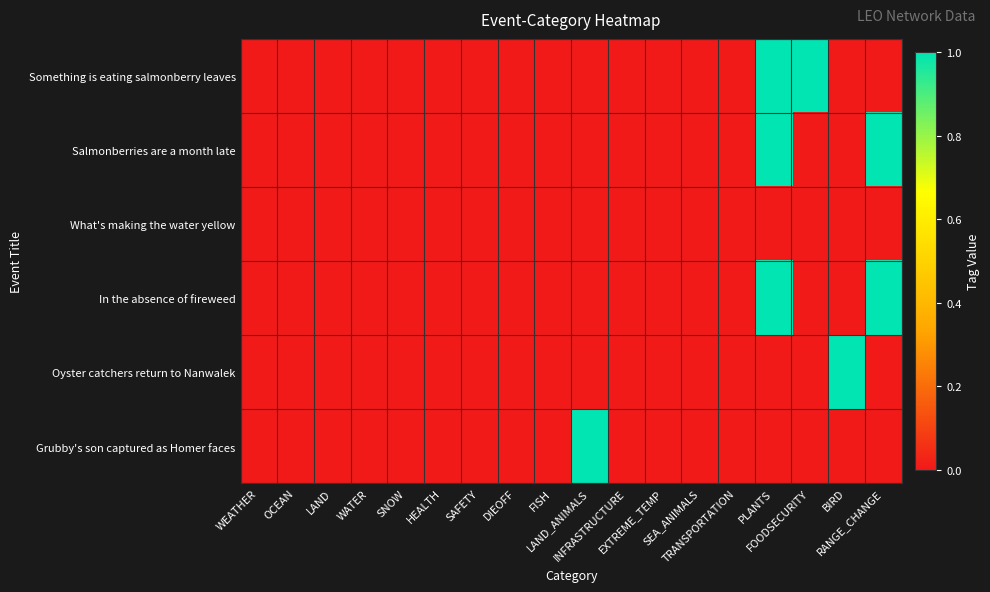

List the series in order of their peak value, lowest first.

What's making the water yellow, Something is eating salmonberry leaves, Salmonberries are a month late, In the absence of fireweed, Oyster catchers return to Nanwalek, Grubby's son captured as Homer faces